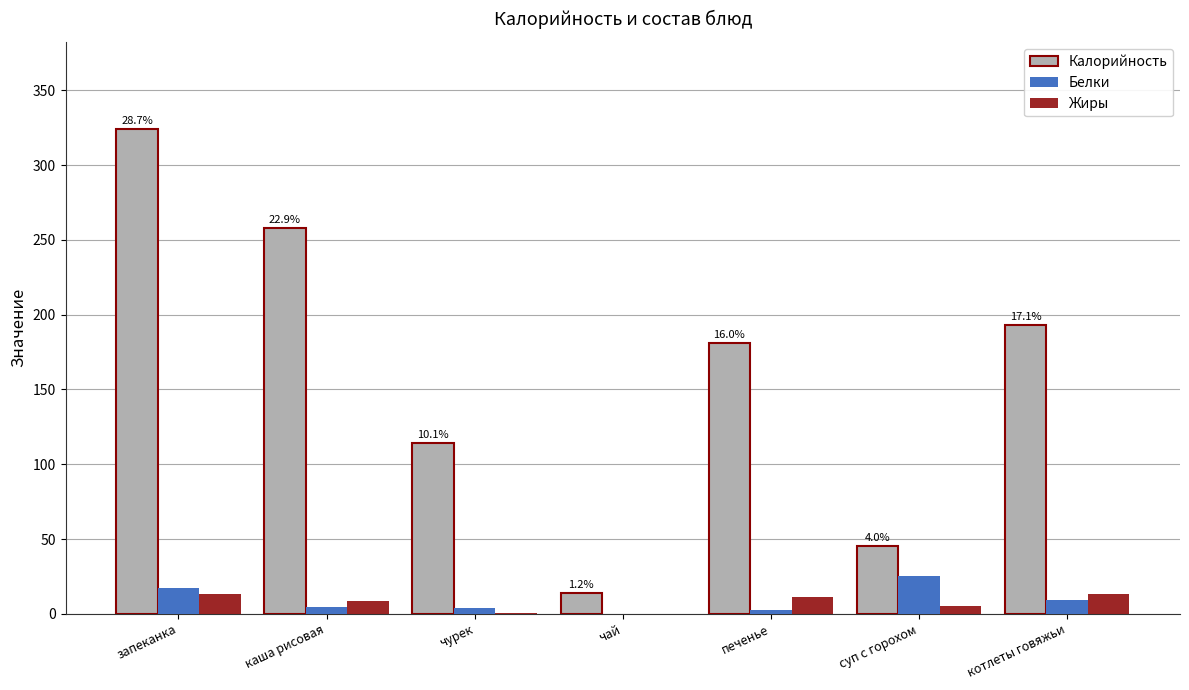

What is the sum of all Жиры values?

51.8